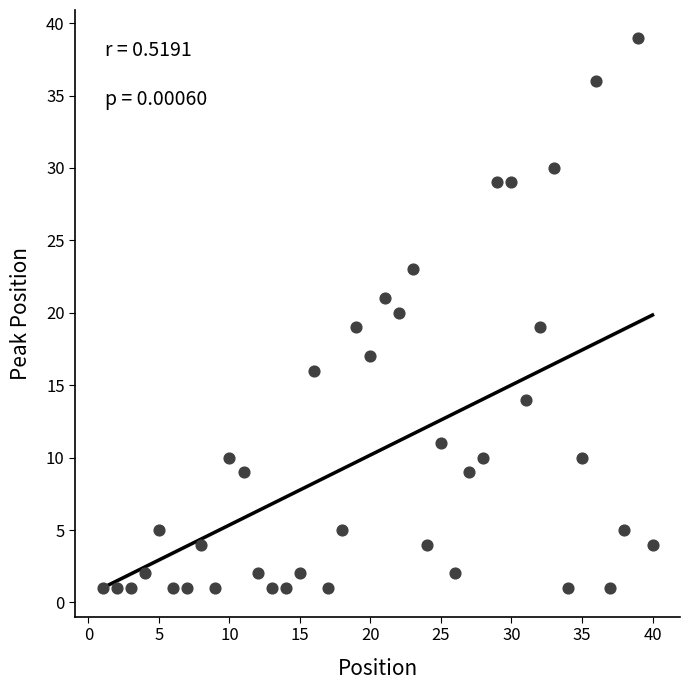

What is the range of X values (max minus min)?

39